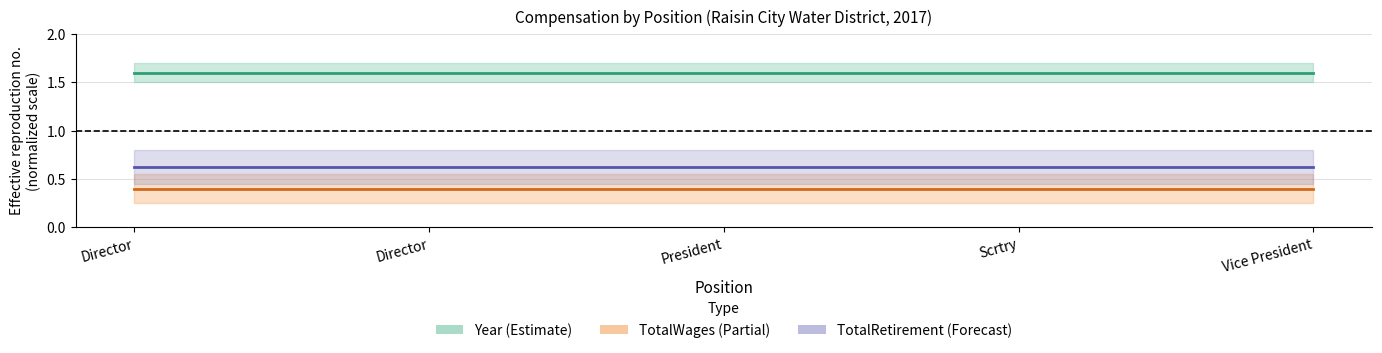

Is it true that Year (normalised) equals 2.7 at Vice President?

False